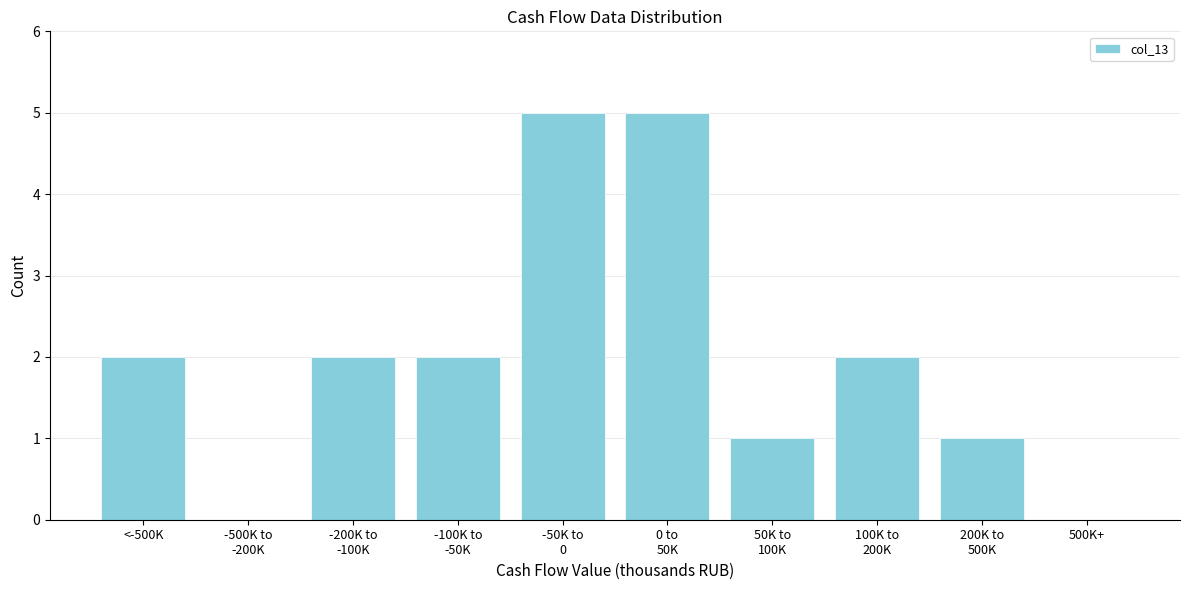

What is the maximum value shown in the chart?

5